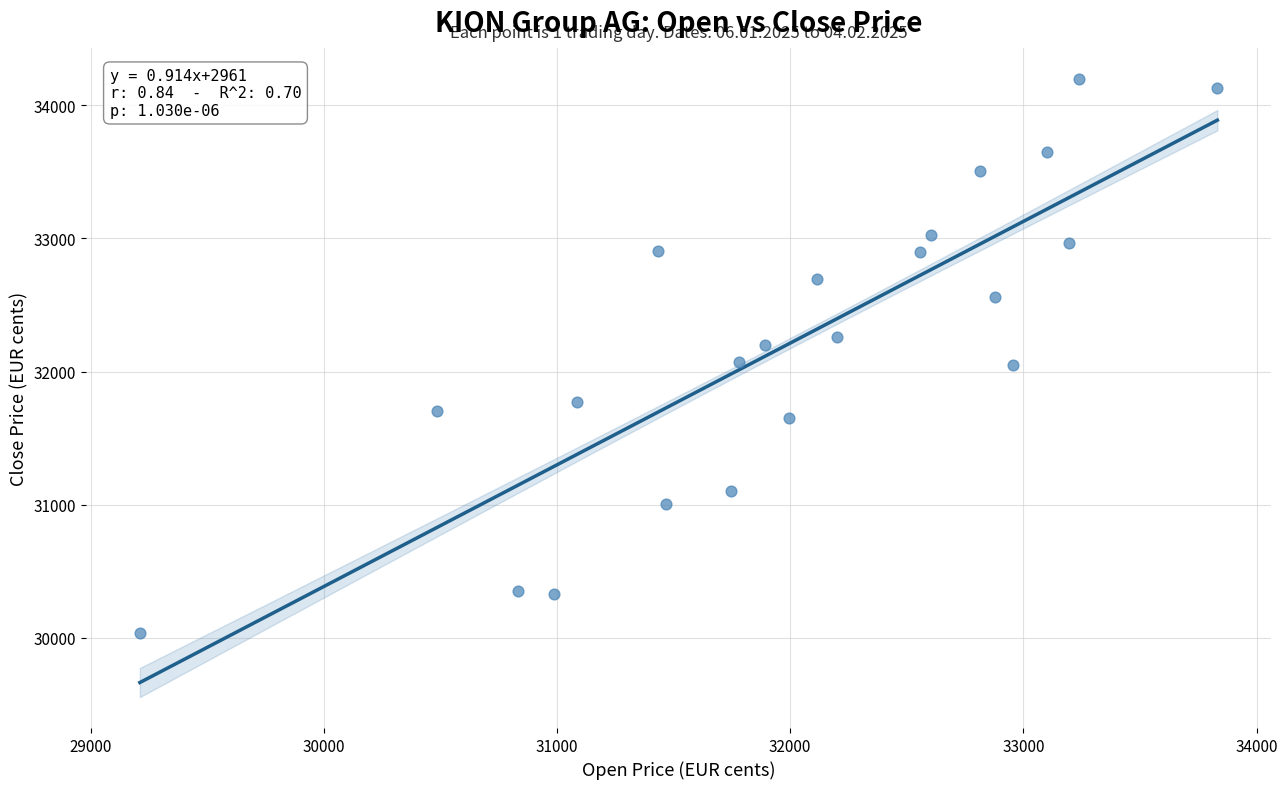

What is the range of X values (max minus min)?

4621